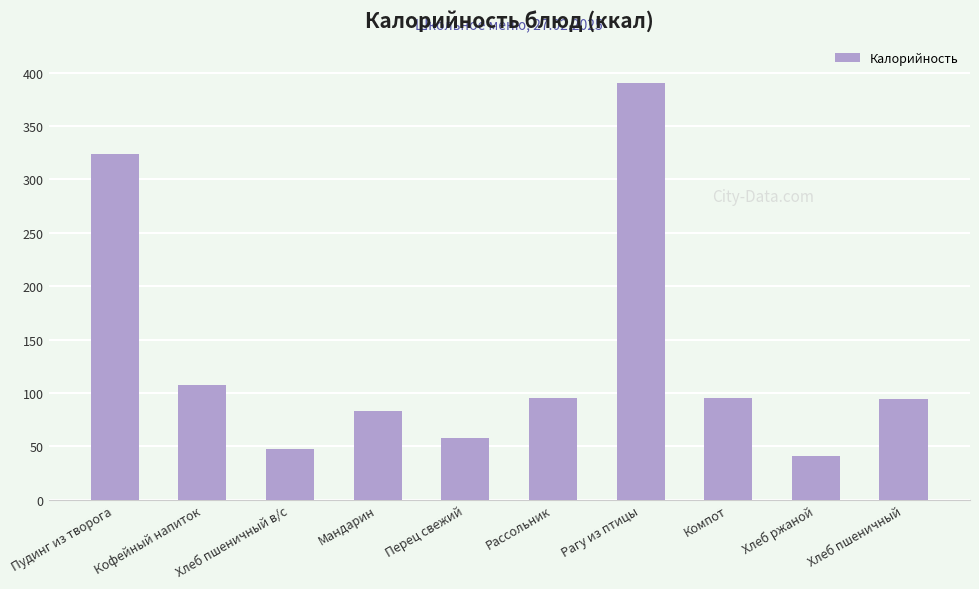

What is the label of the 3rd bar from the right?

Компот